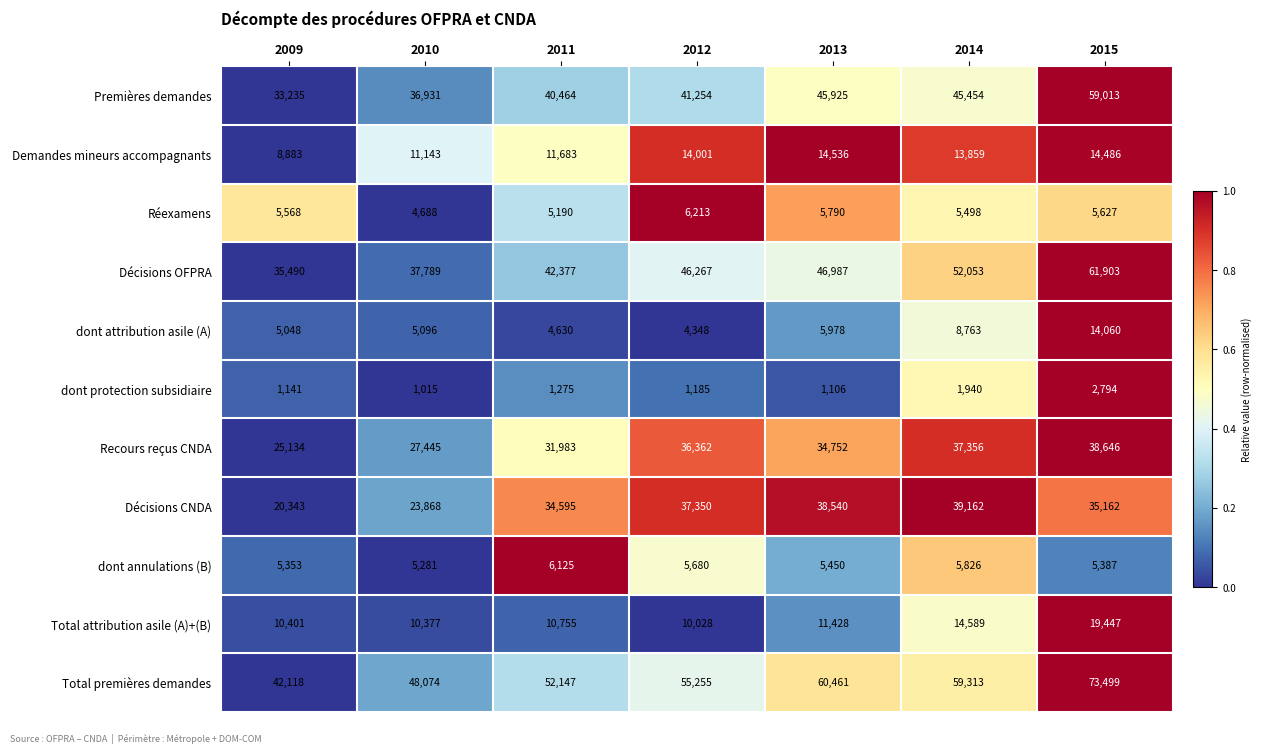

How many categories are shown in the chart?

7